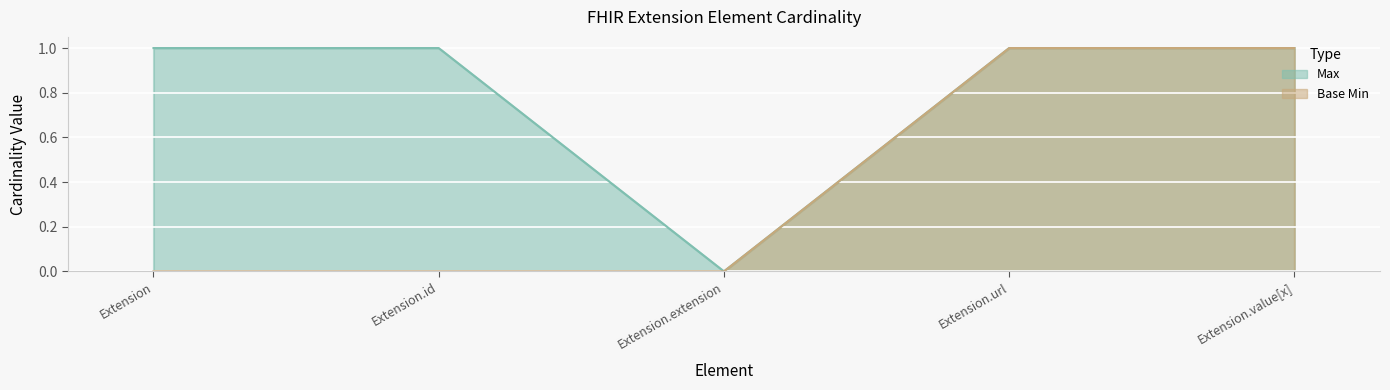

True or false: Max has a value of 1 at Extension.id.

True